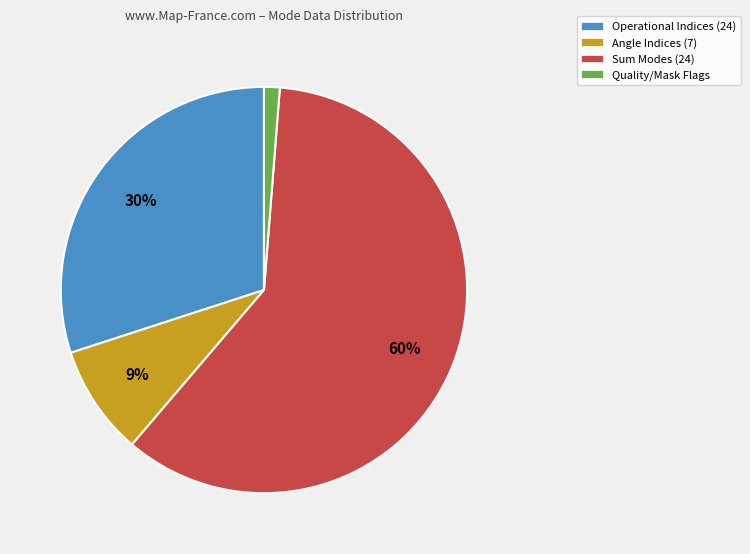

To the nearest percent, what is the difference between the largest and smallest slice percentages?

59%